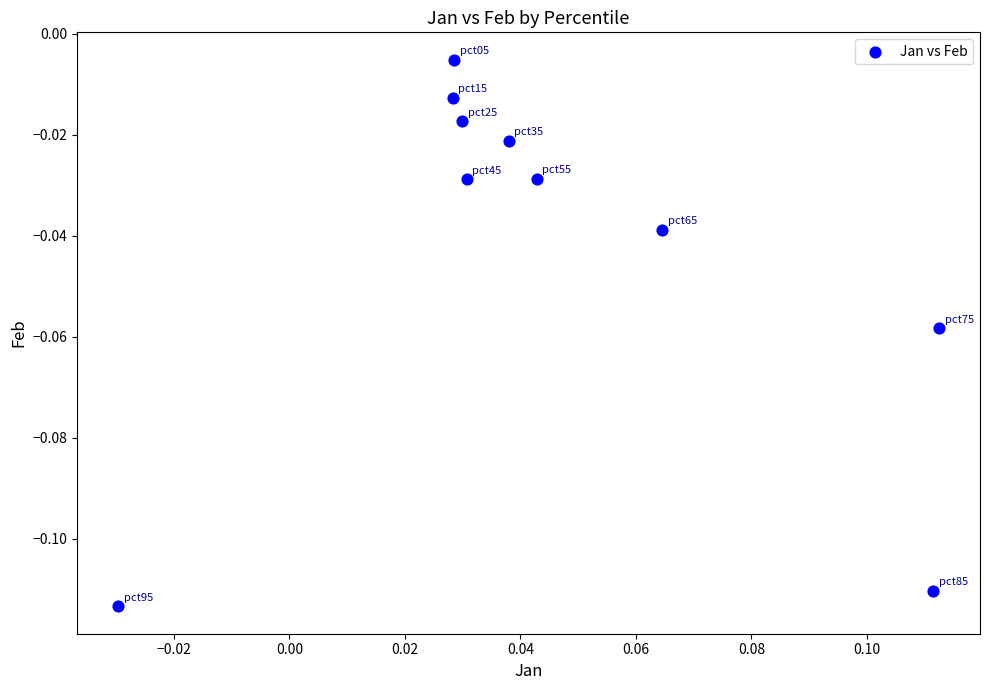

Count the number of points in this scatter plot.

10